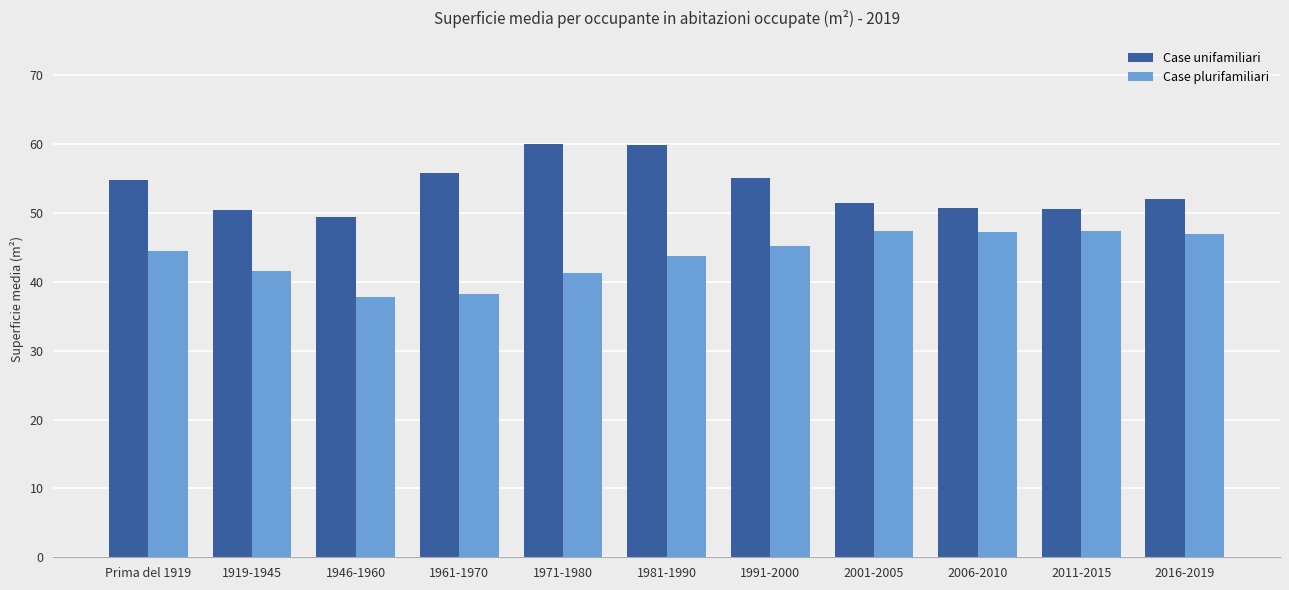

List the series in order of their overall mean, lowest first.

Case plurifamiliari, Case unifamiliari